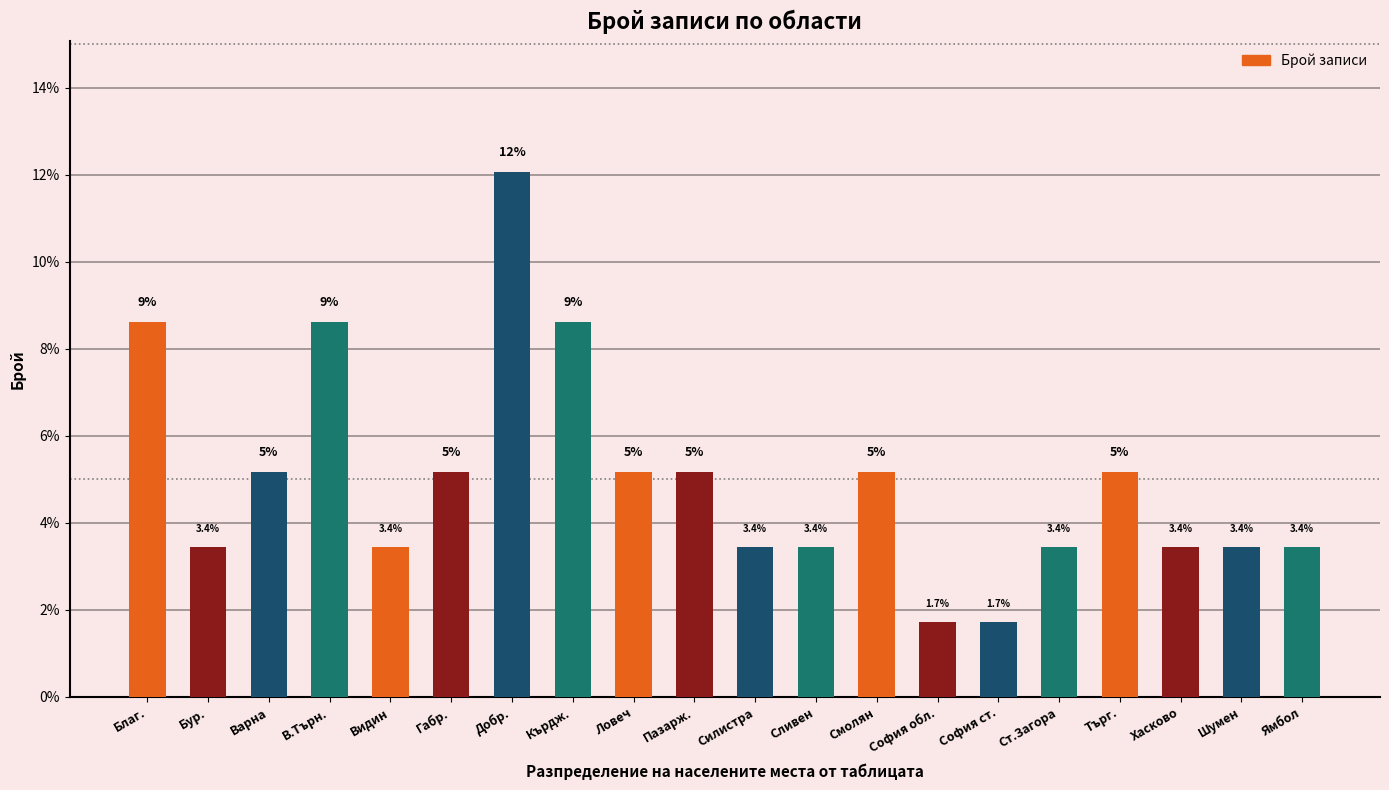

Where does the data first go above 5?

Благ.